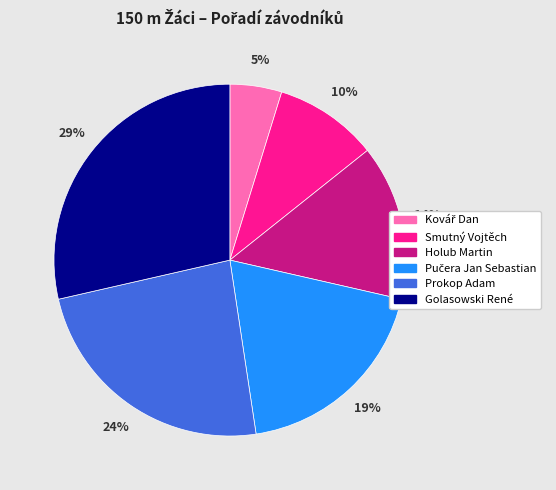

What is the largest slice in the pie chart?

Golasowski René